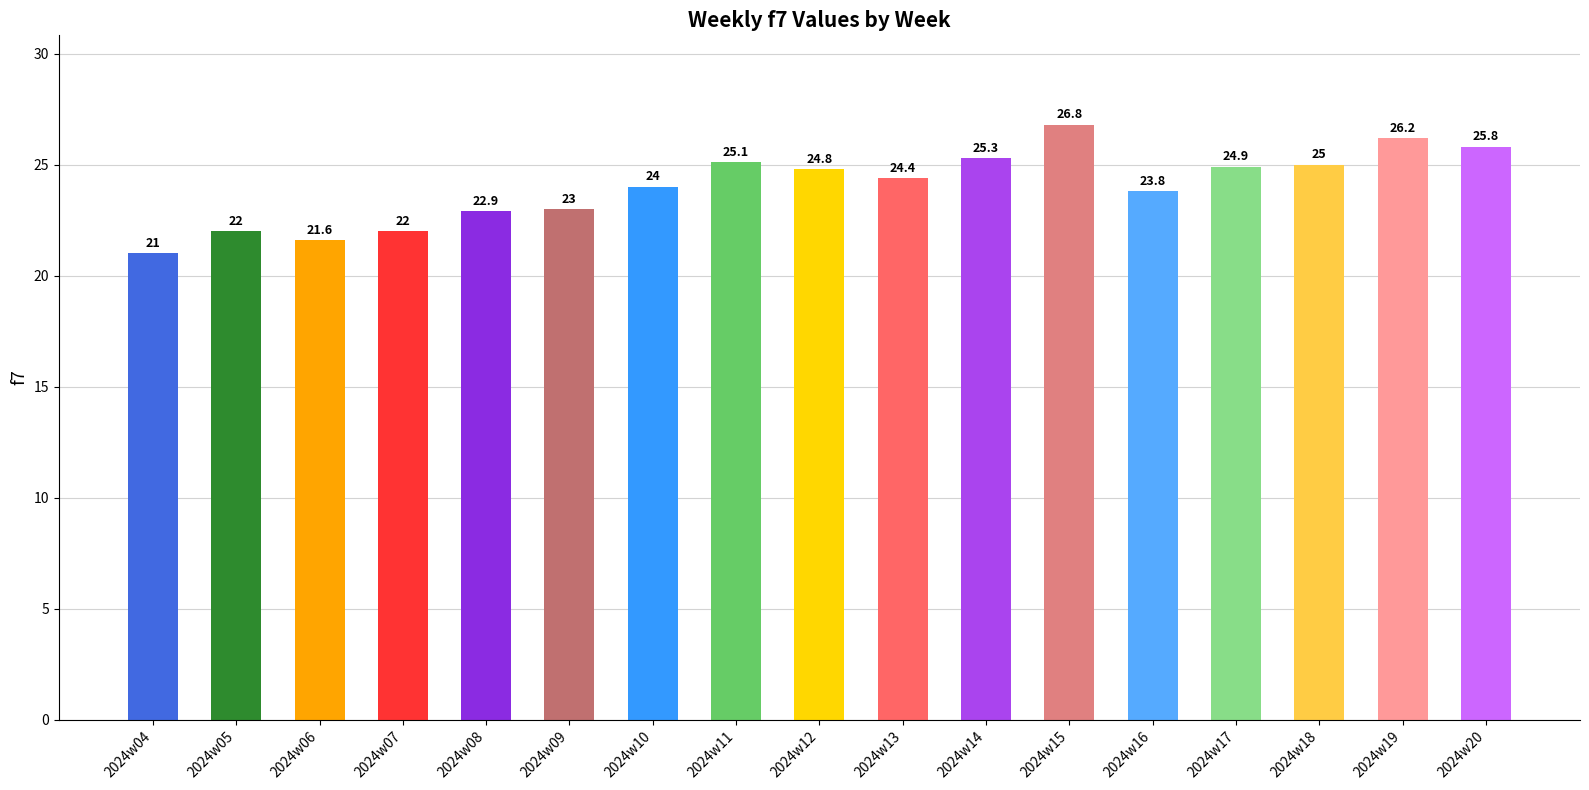

Which category has the lowest value across all series?

2024w04